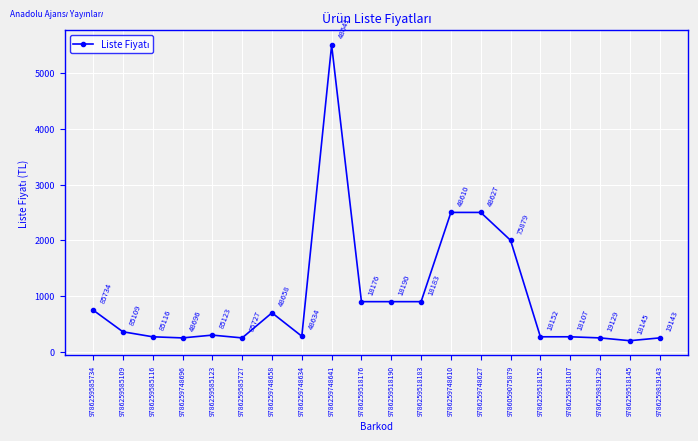

What position from the right is 9786259518183?

9